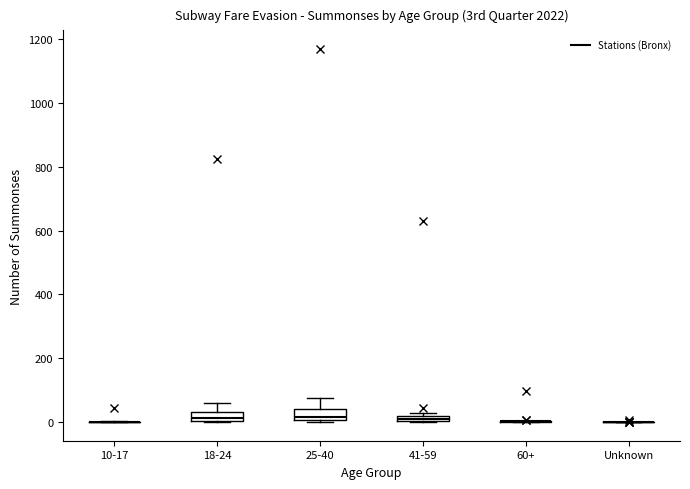

Where is the lower edge of the box for 18-24 on the y-axis? The values are not printed on the chart, so give them approximately, as read against the axis.

0